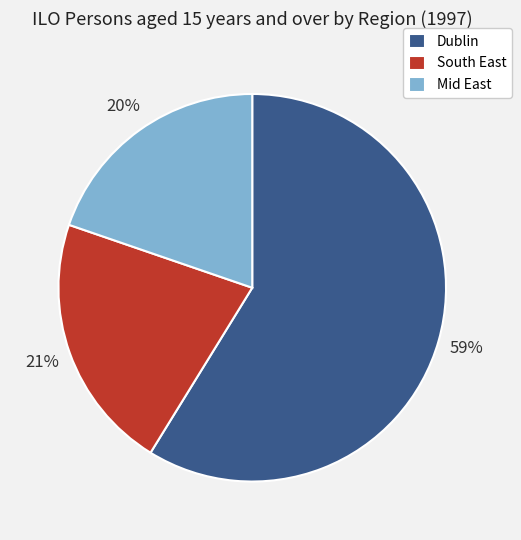

To the nearest percent, what percentage of the pie is Mid East?

20%